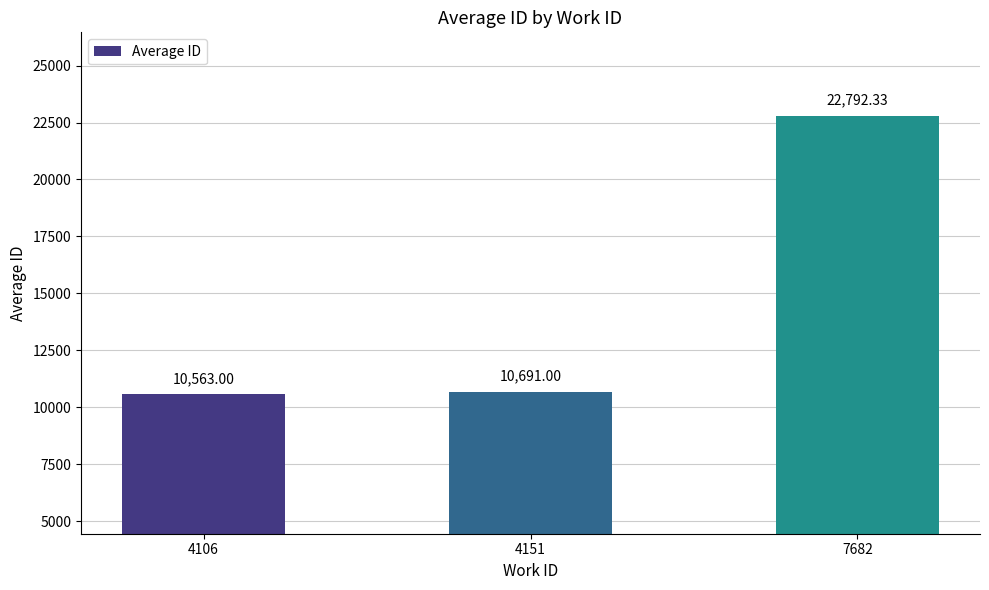

The value at 4106 is 10563.0. True or false?

True